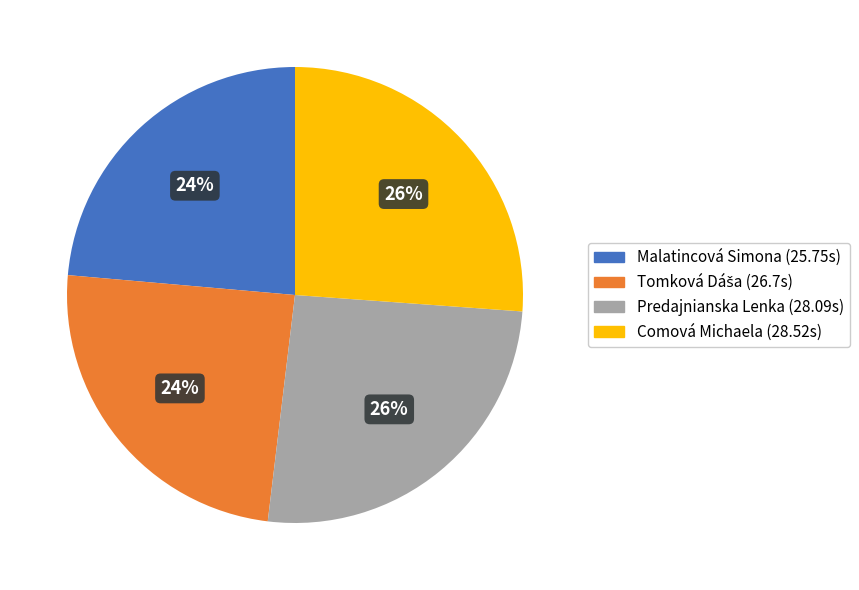

True or false: Predajnianska Lenka accounts for 26% of the total.

True